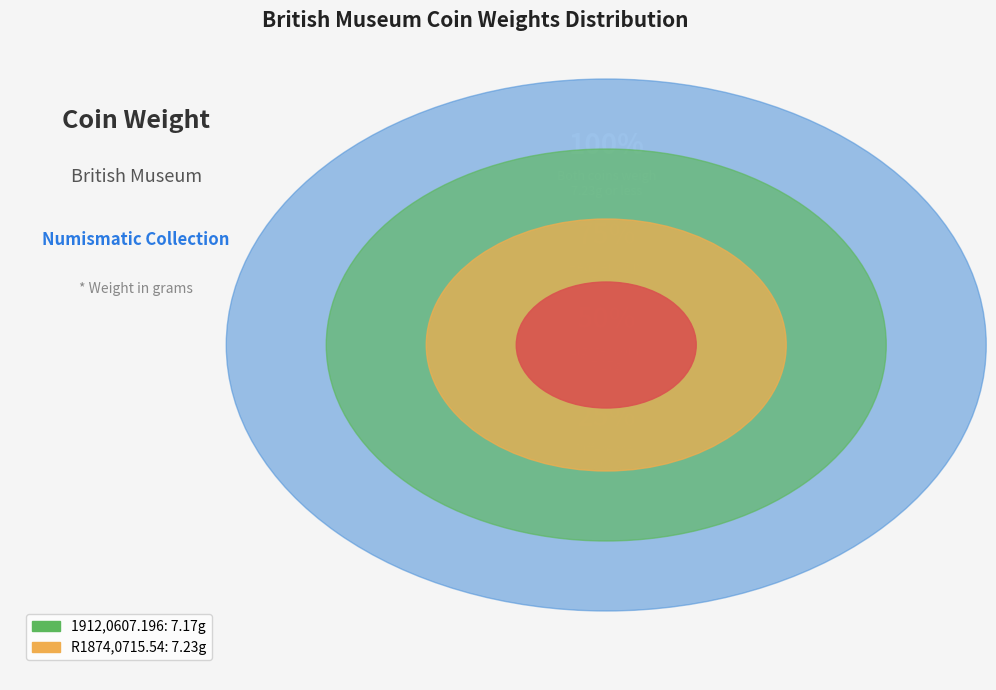

Is there a majority slice in this chart?

Yes